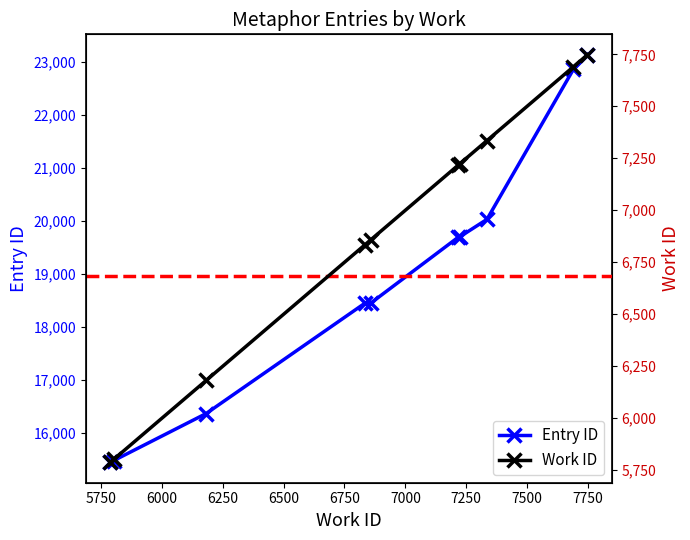

What is the value of the Entry ID point at the 3rd from the left?

16359